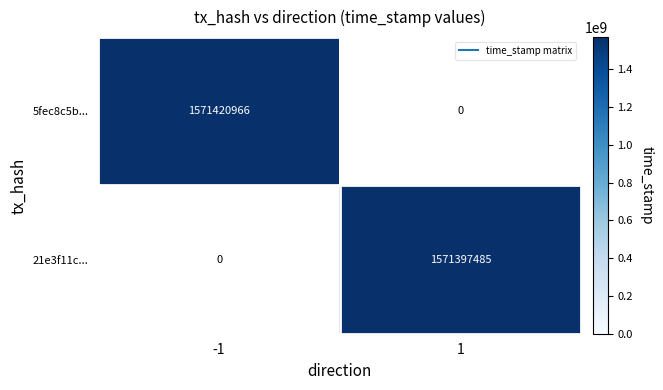

At -1, list the series in order from largest to smallest.

5fec8c5b..., 21e3f11c...